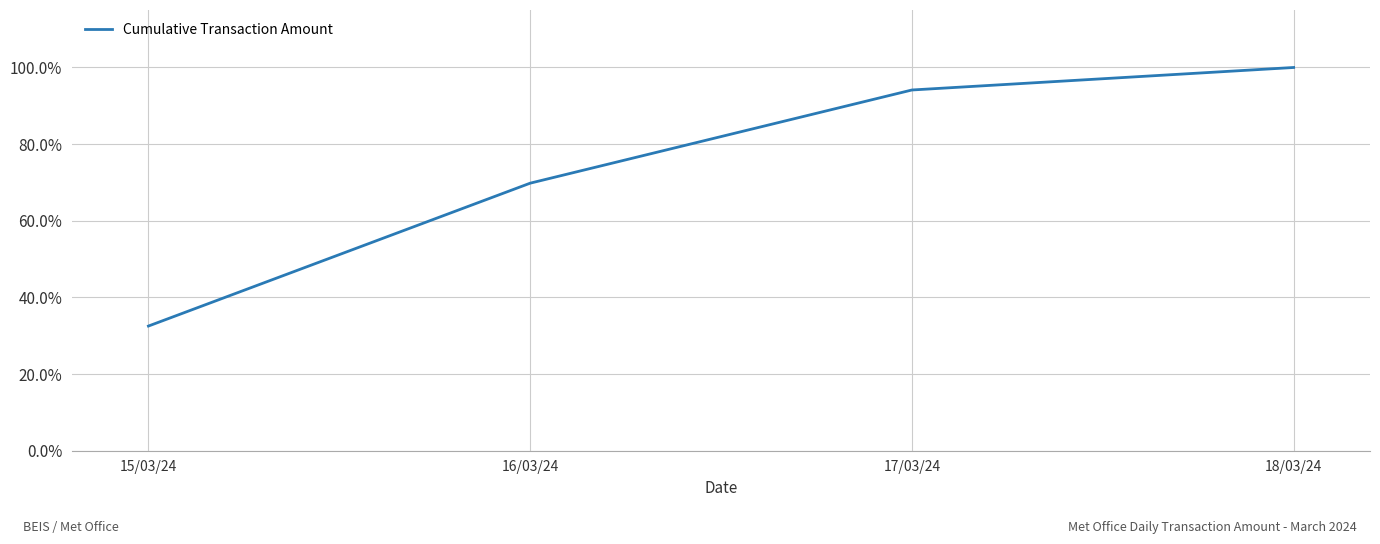

Reading right to left, list all the values displayed in this chart.

100.0	94.1	69.8	32.5